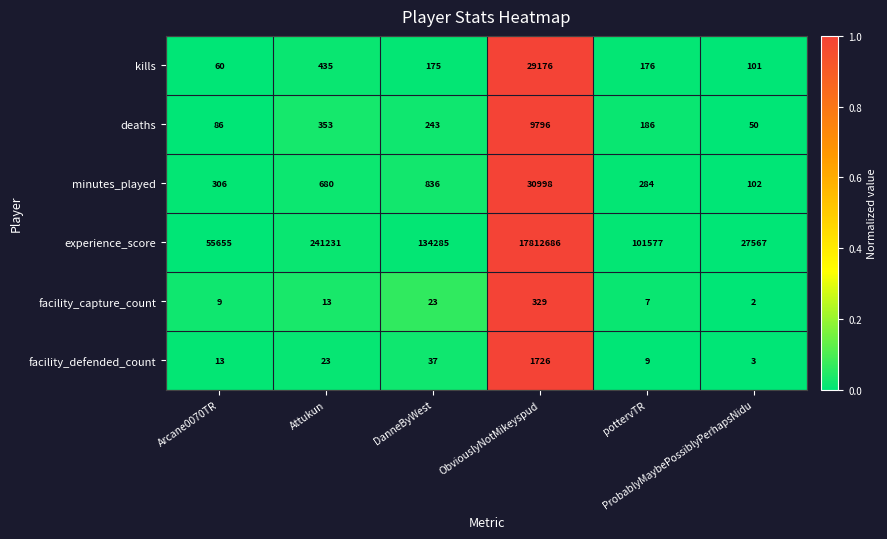

What is the sum of all facility_defended_count values?

1811